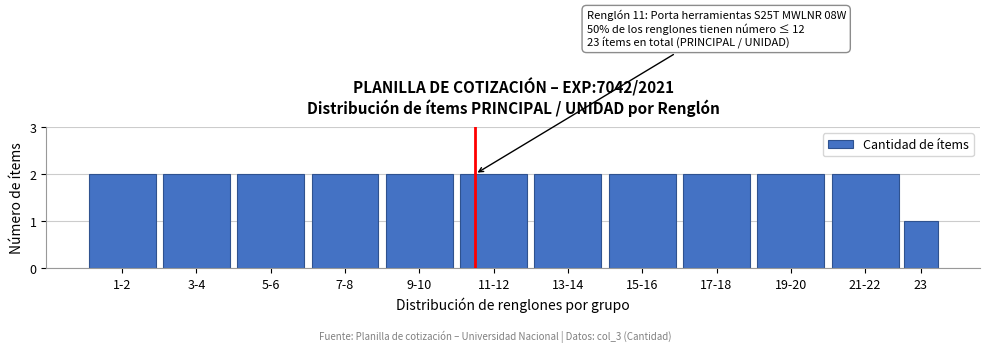

Reading right to left, transcribe all the data shown in this chart.

1	2	2	2	2	2	2	2	2	2	2	2